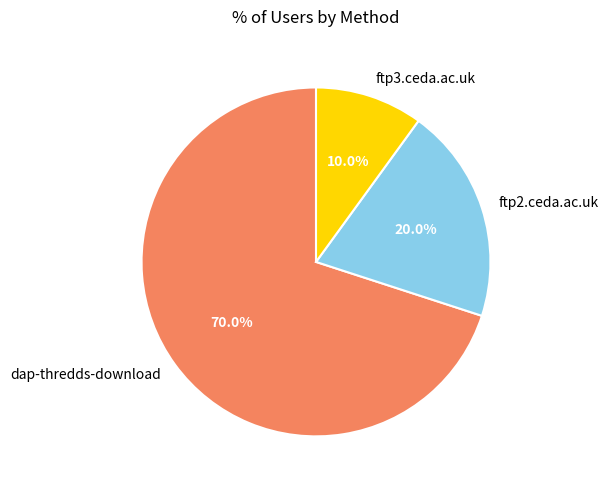

Which slice is the smallest?

ftp3.ceda.ac.uk